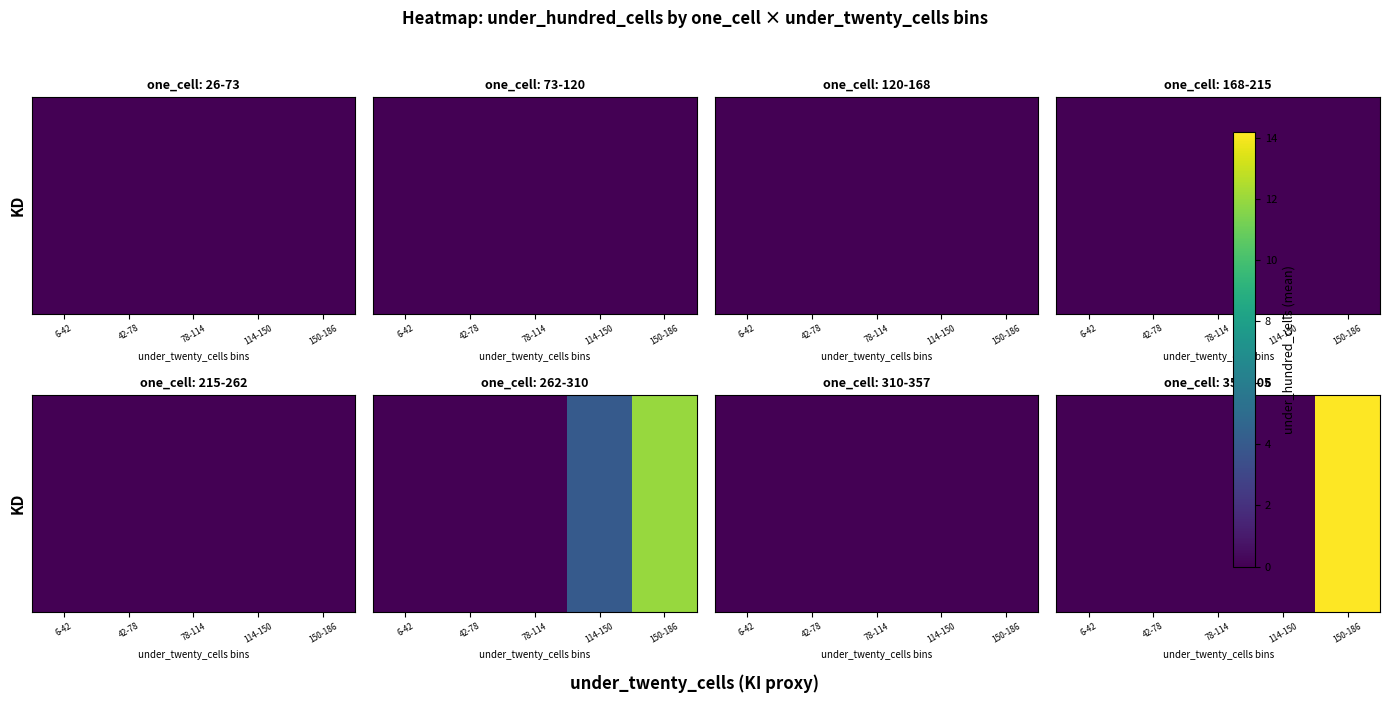

What is the sum of the values at 78-114 and 150-186?

14.2